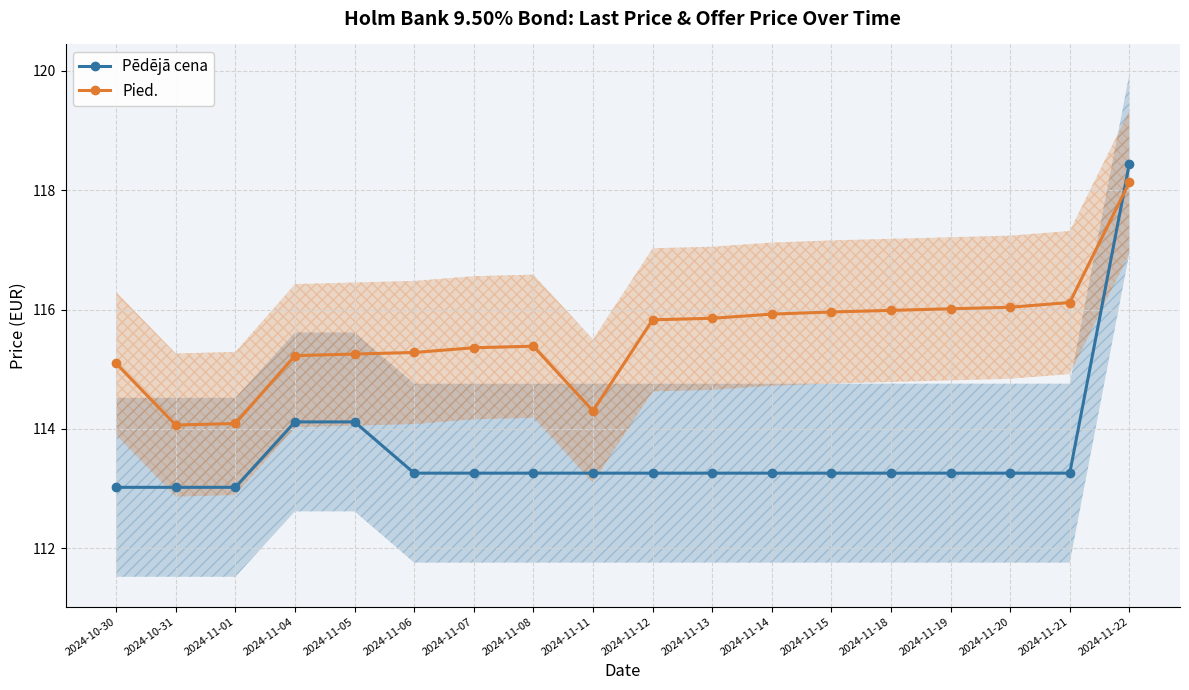

Which series has the largest range (max minus min)?

Pēdējā cena